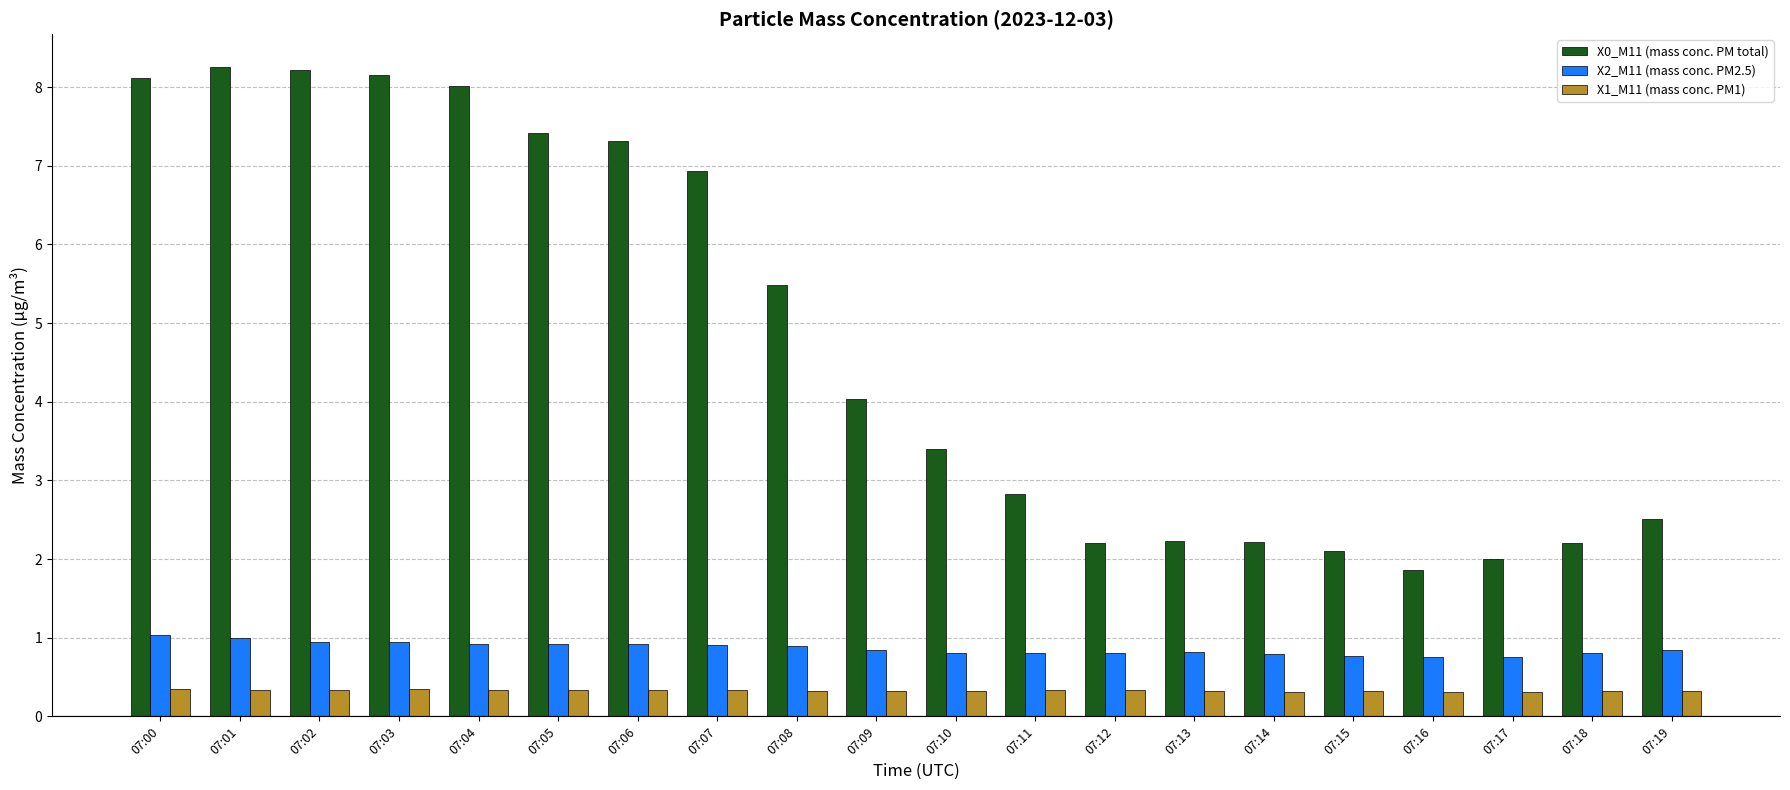

Which series has the largest total across all categories?

X0_M11 (mass conc. PM total)